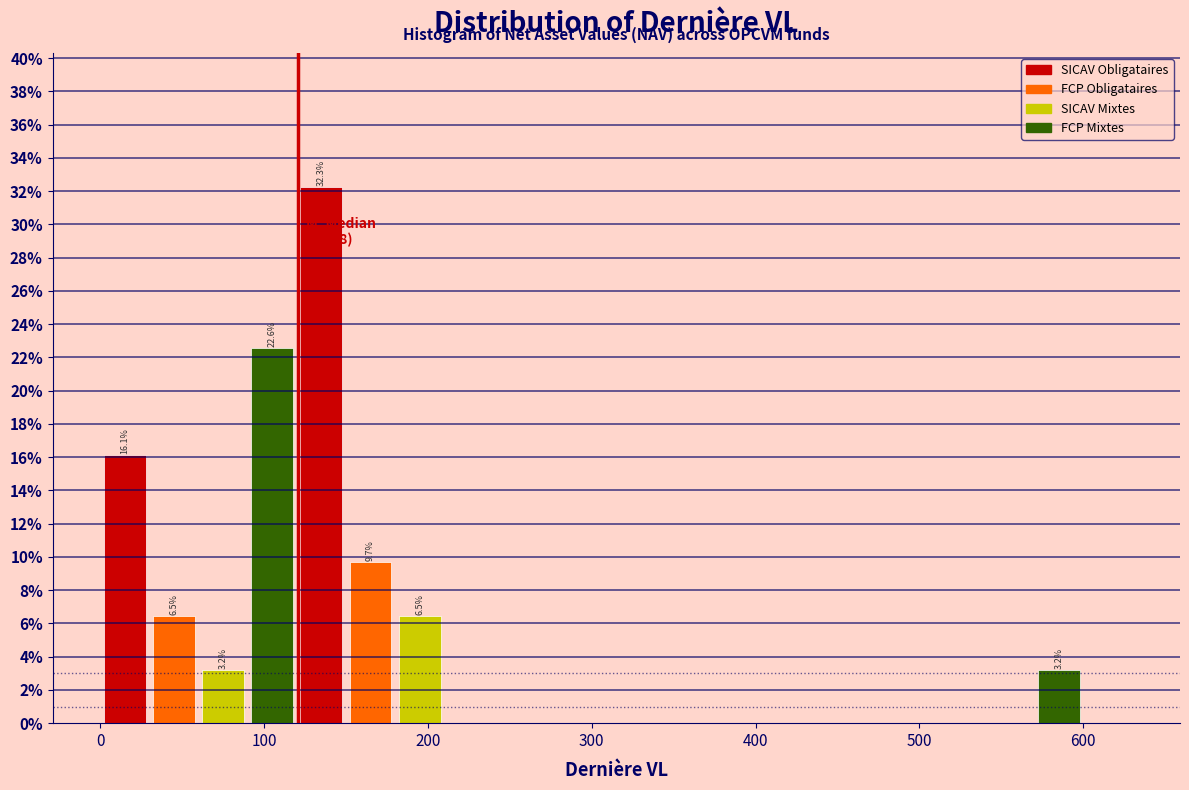

Around what value on the x-axis is the tallest bar? Give the approximate position of its centre, as read against the axis.

140